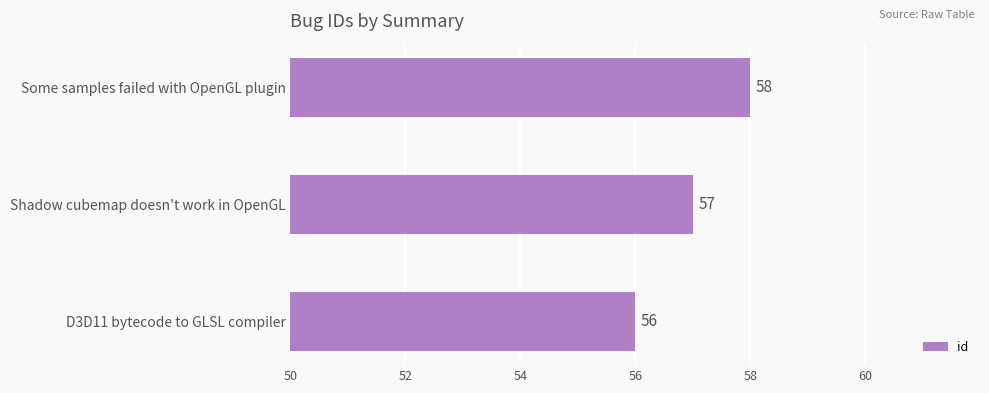

True or false: the data shows 90 at Some samples failed with OpenGL plugin.

False